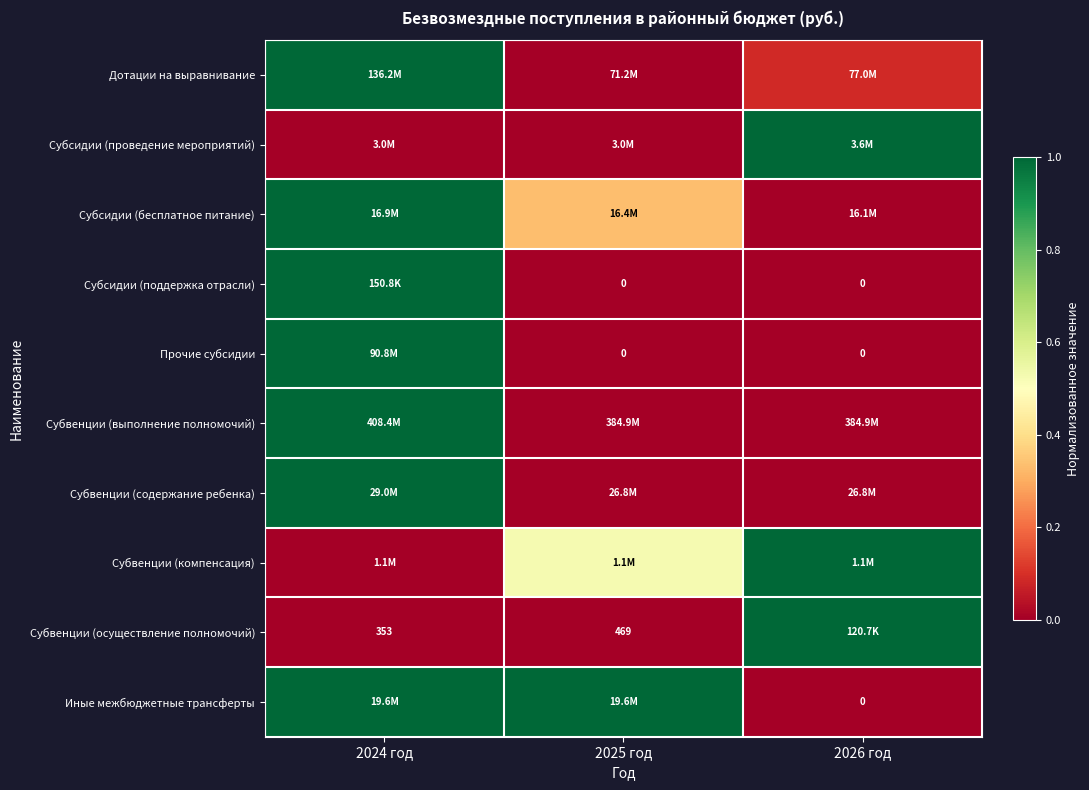

Rank the categories by Субвенции (содержание ребенка) value from highest to lowest.

2024 год, 2025 год, 2026 год